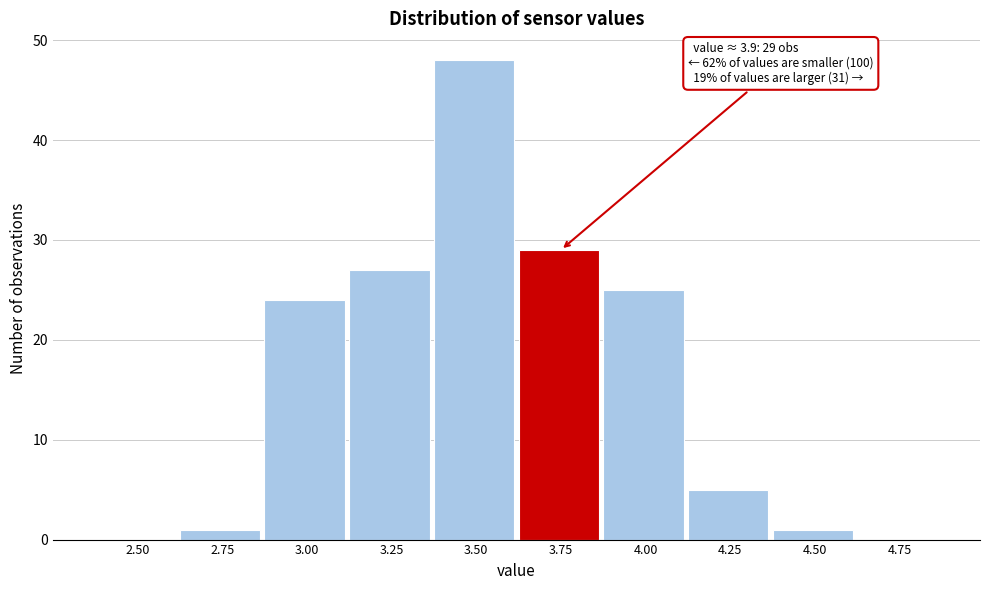

Reading left to right, transcribe all the data shown in this chart.

2.50=0	2.75=1	3.00=24	3.25=27	3.50=48	3.75=29	4.00=25	4.25=5	4.50=1	4.75=0